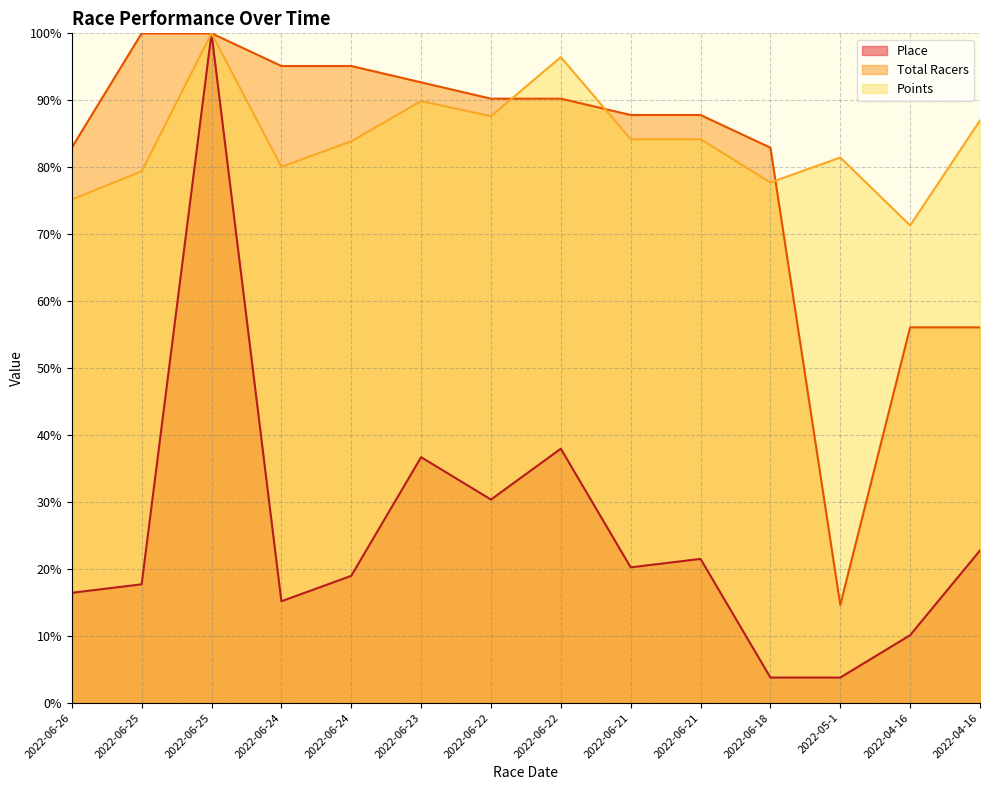

What is the value of the Total Racers point at the 2nd from the left?

100.0